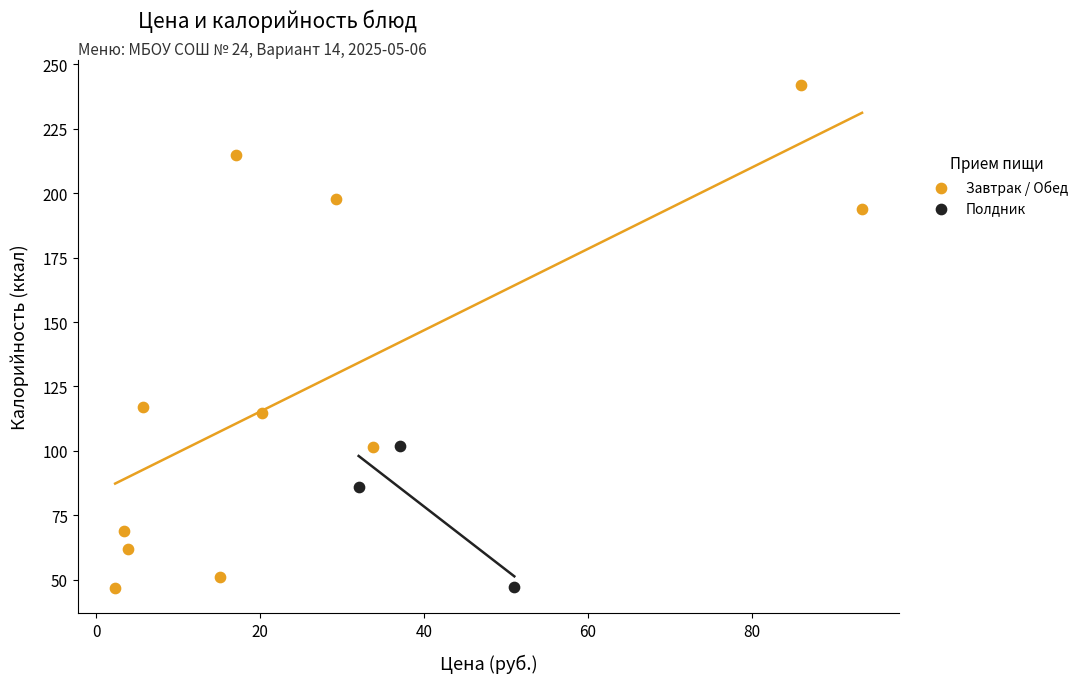

Which series contains the highest Y value?

Завтрак / Обед